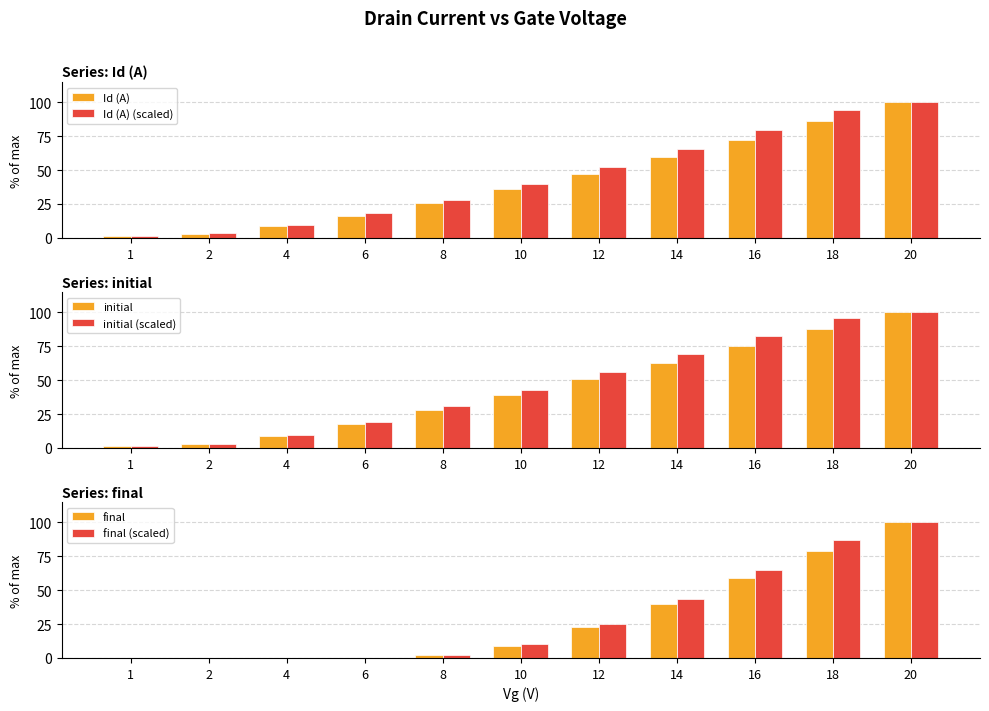

Where does the Id (A) series first go above 35?

10